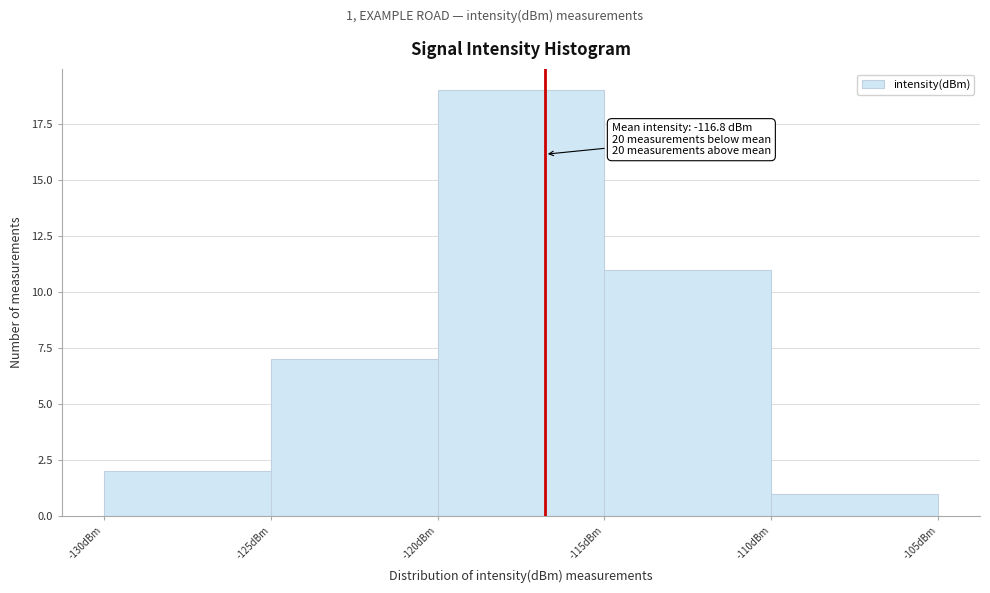

Over which range of the x-axis is the bar tallest?

-120 to -115